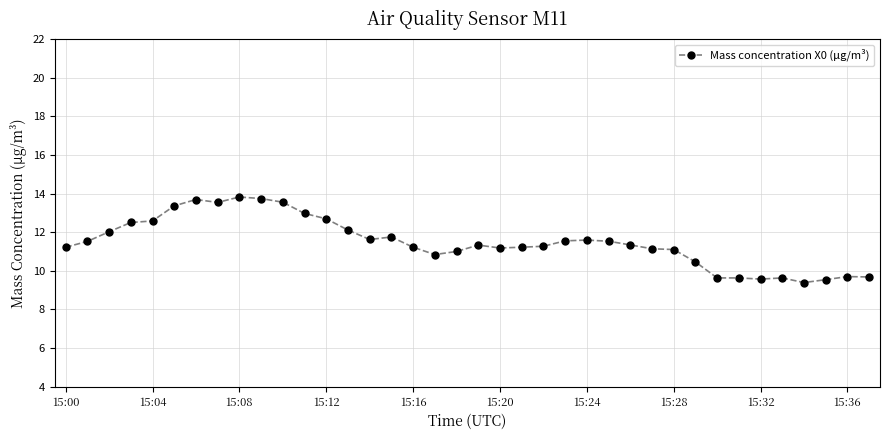

What is the smallest value displayed?

9.4